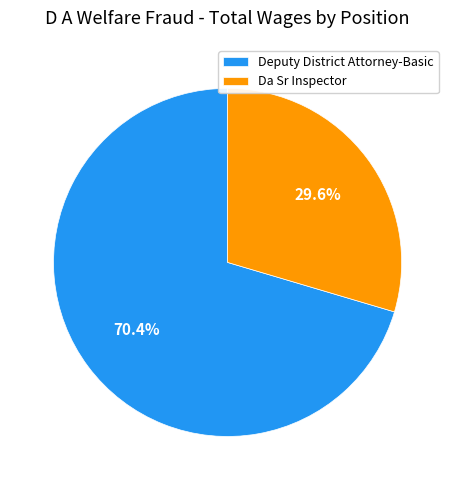

True or false: Da Sr Inspector accounts for 30% of the total.

True